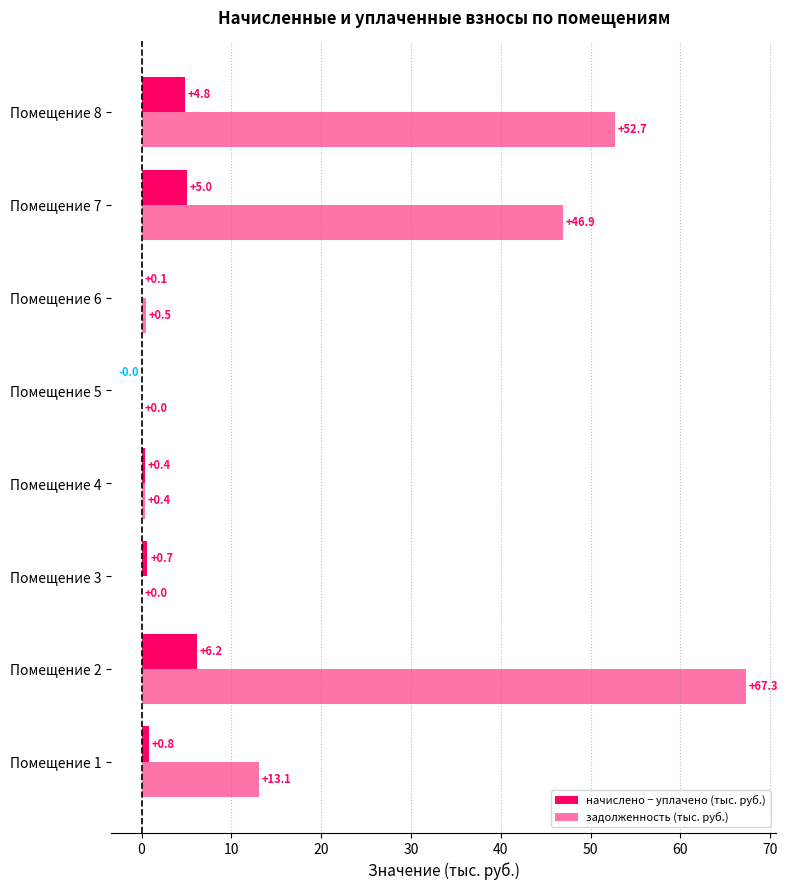

How many categories are shown in the chart?

8